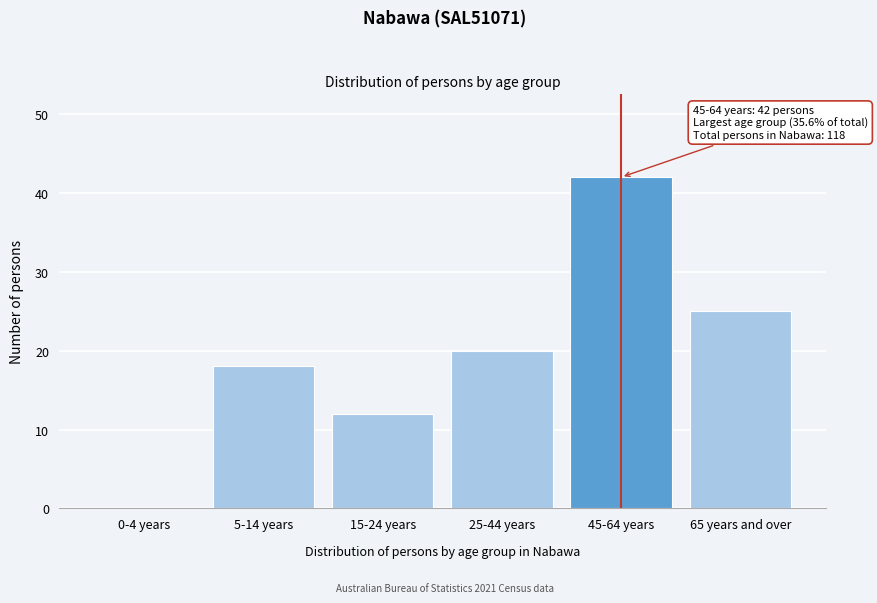

Reading left to right, what are all the values shown in this chart?

0-4 years=0	5-14 years=18	15-24 years=12	25-44 years=20	45-64 years=42	65 years and over=25